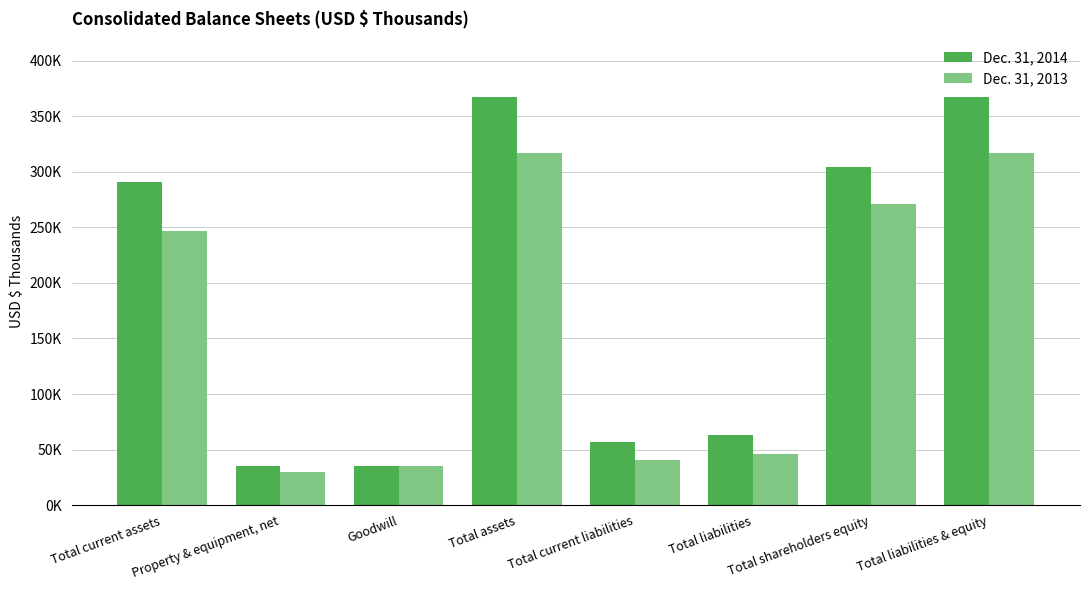

Rank the series by their maximum value, from highest to lowest.

Dec. 31, 2014, Dec. 31, 2013